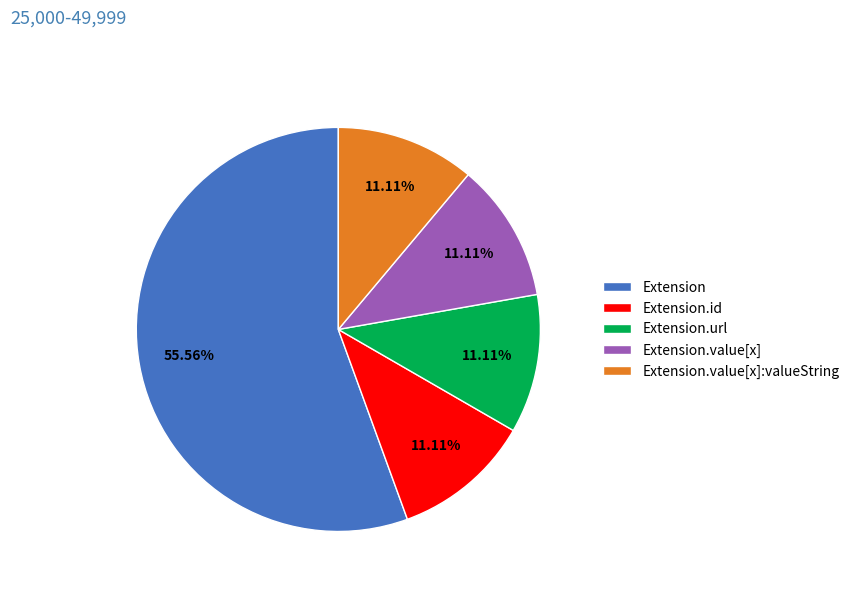

Which category has the biggest portion of the pie?

Extension